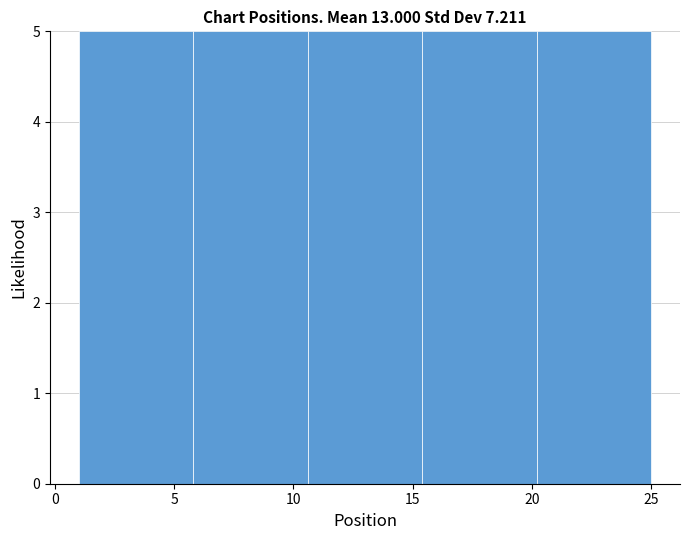

Reading left to right, transcribe this chart: for each bar, give the range it covers on the x-axis and its height. Neither the bar edges nor the heights are printed on the chart, so give them approximately, as read against the axes.

1.0 to 5.8: 5
5.8 to 10.6: 5
10.6 to 15.4: 5
15.4 to 20.2: 5
20.2 to 25.0: 5